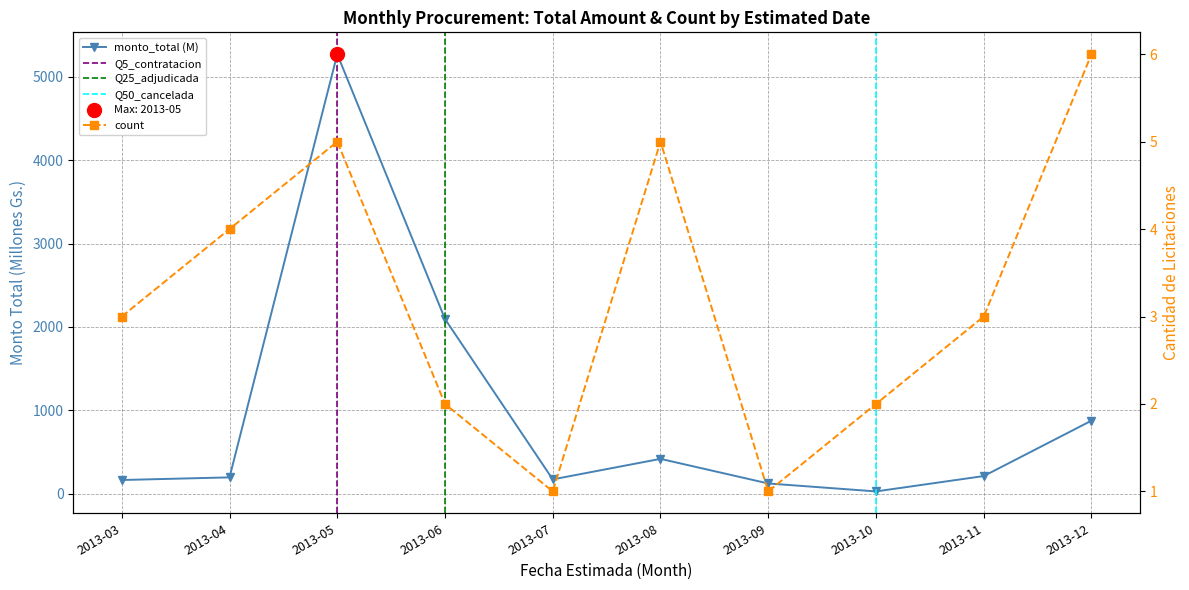

Between 2013-05 and 2013-12, which series saw the biggest shift?

monto_total